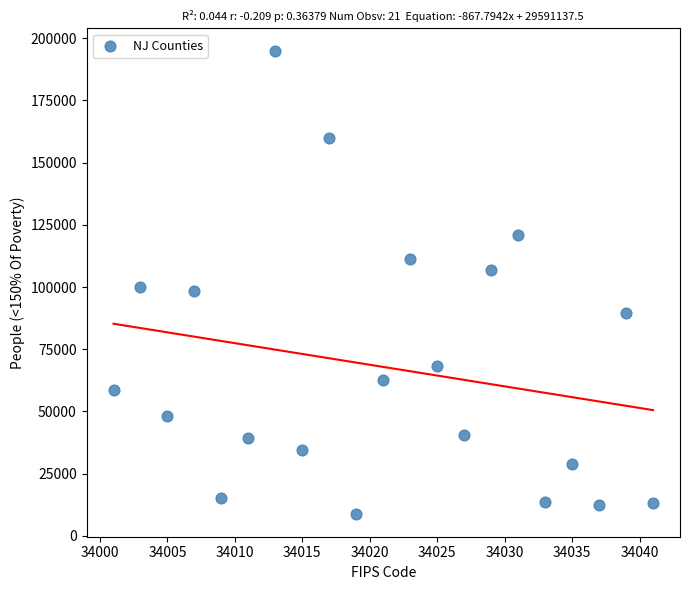

What is the range of Y values (max minus min)?

185703